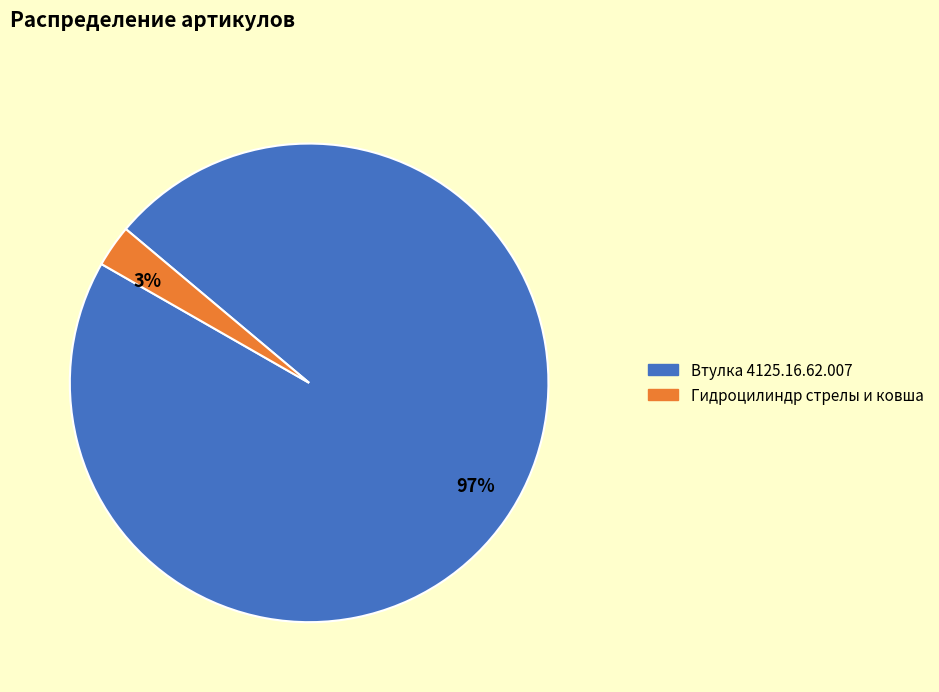

The 3% slice represents 18% of the pie. True or false?

False